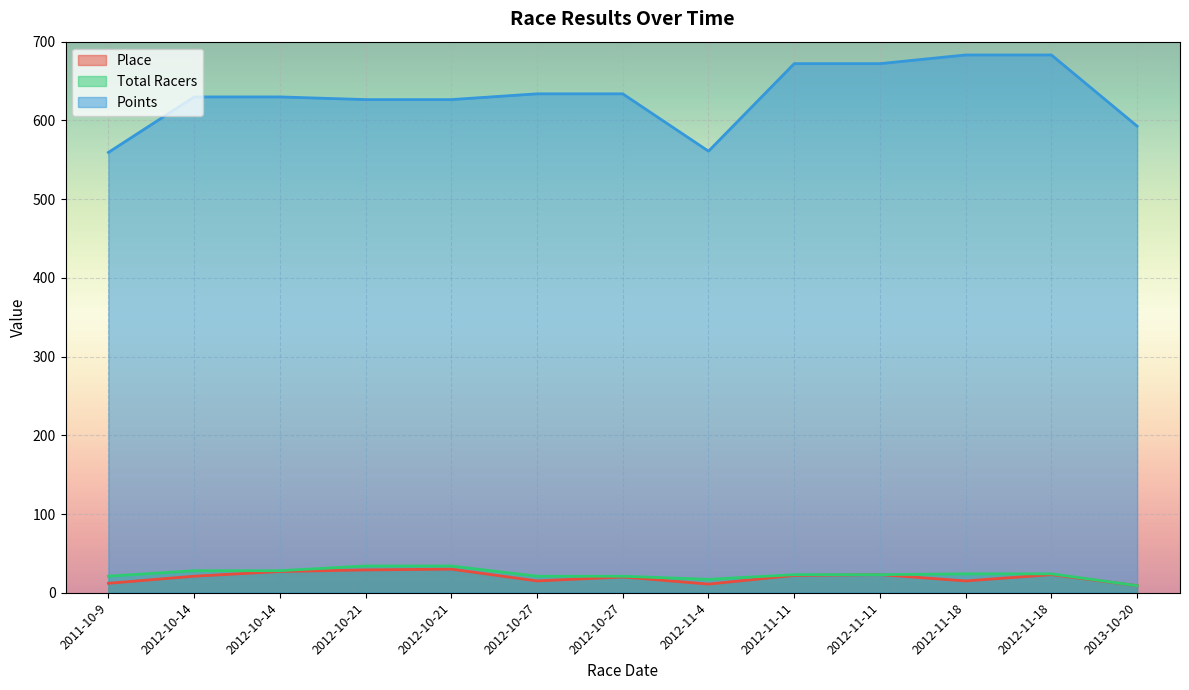

Where is the first local minimum for Total Racers?

2012-11-4